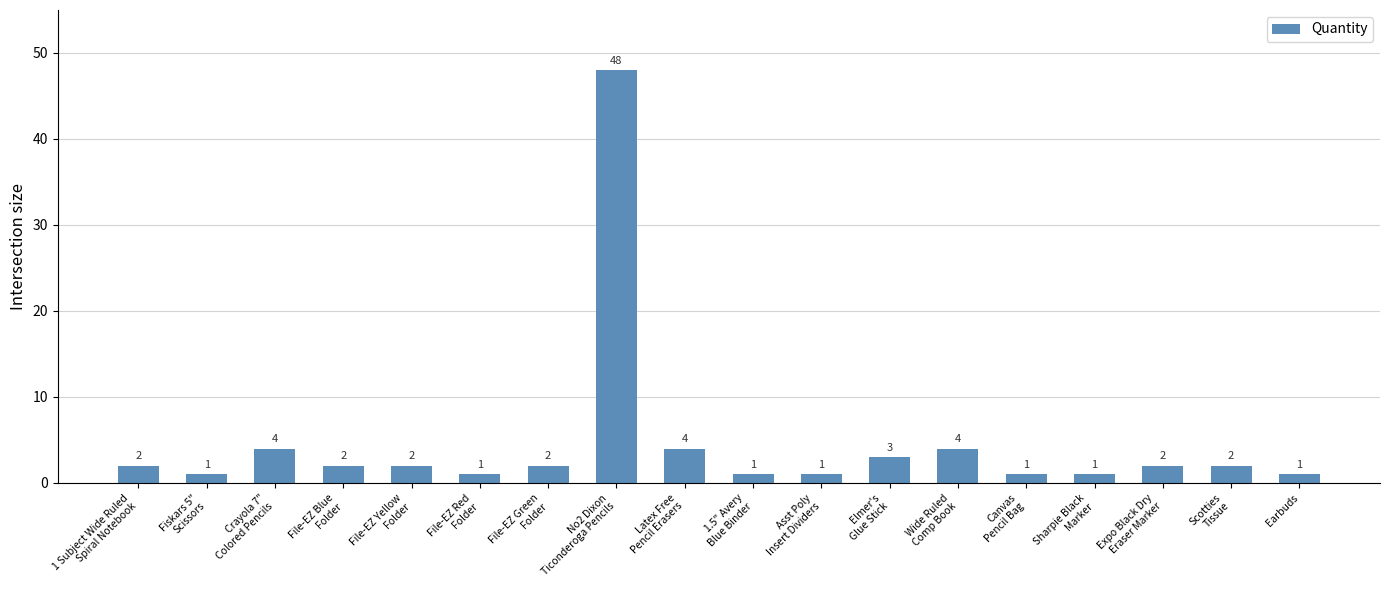

True or false: the data shows 1 at 1.5" Avery
Blue Binder.

True